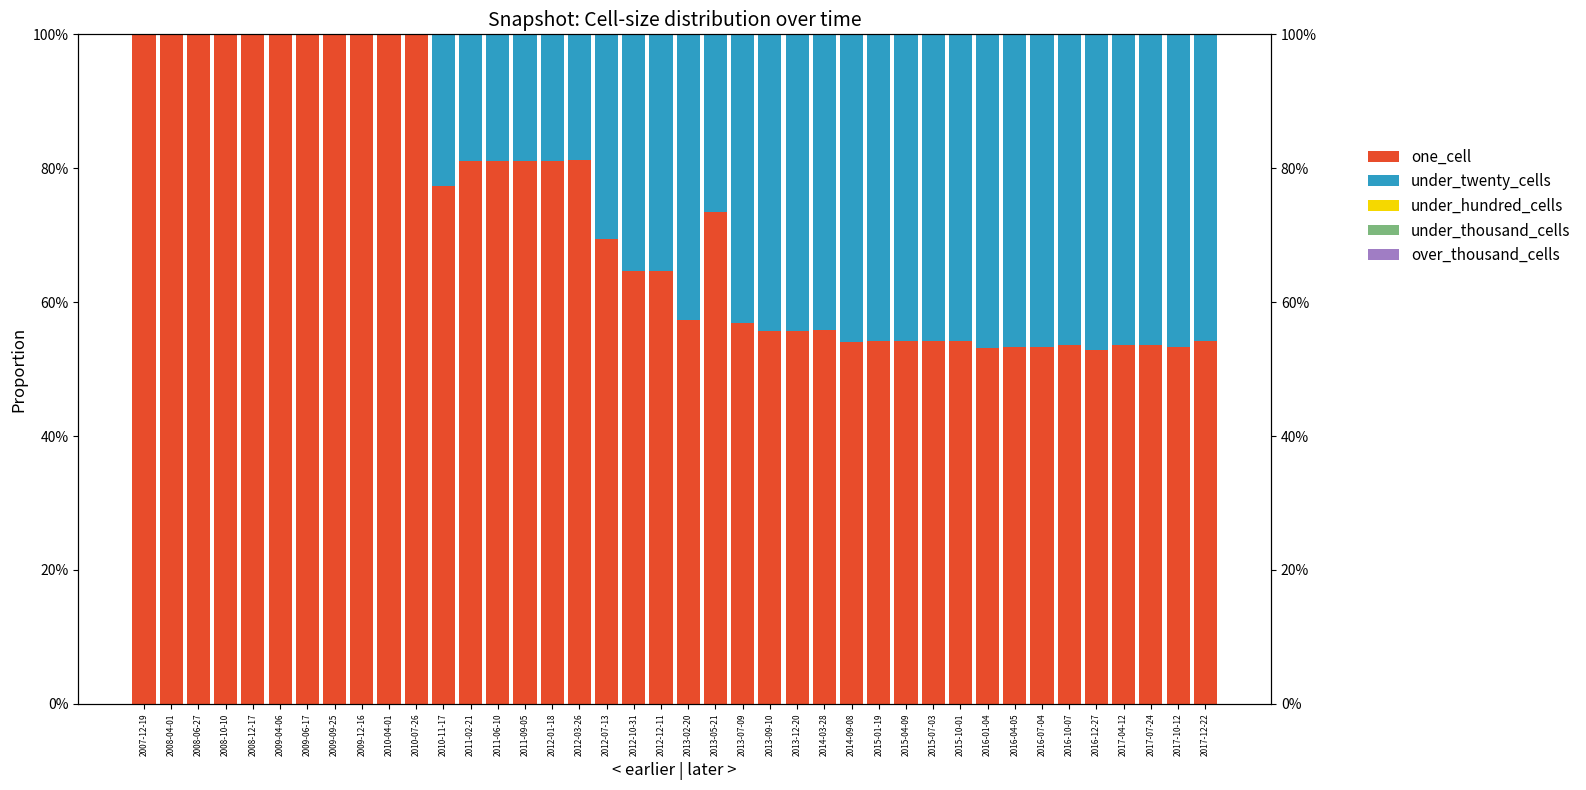

Between 2012-12-11 and 2016-10-07, which is larger?

2012-12-11